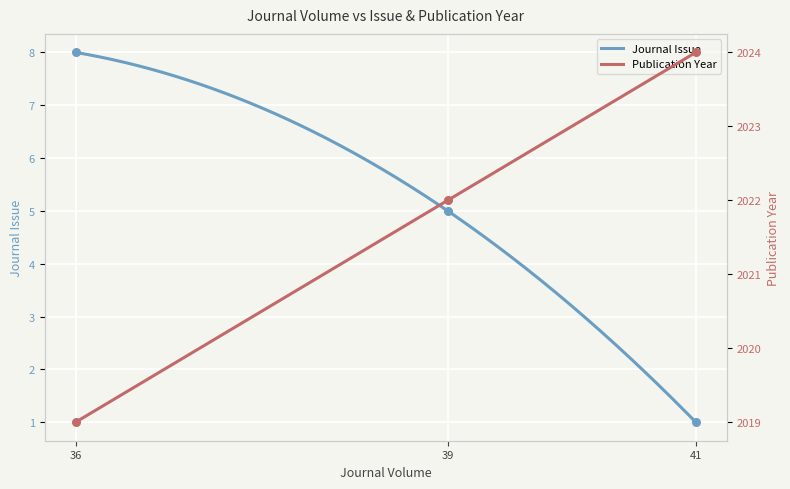

Which series reaches the maximum Y coordinate?

Publication Year